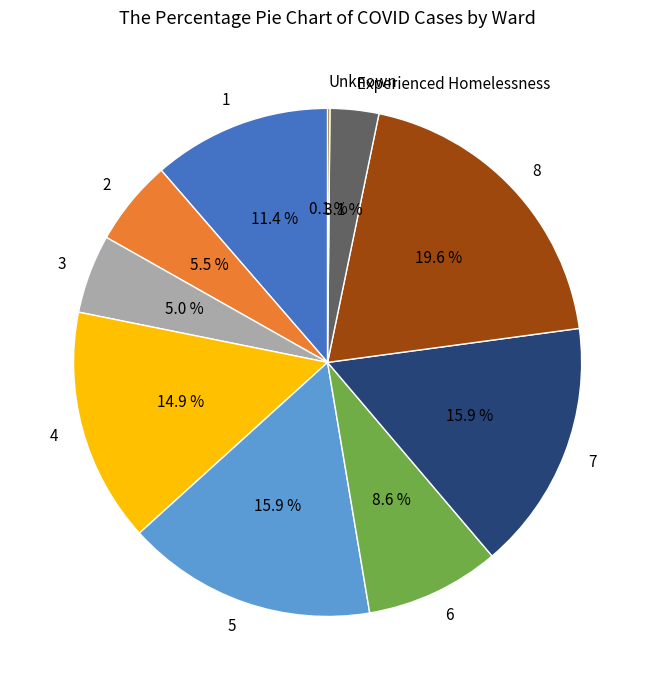

Combined, what portion of the pie is 5 and Experienced Homelessness?

19.0%